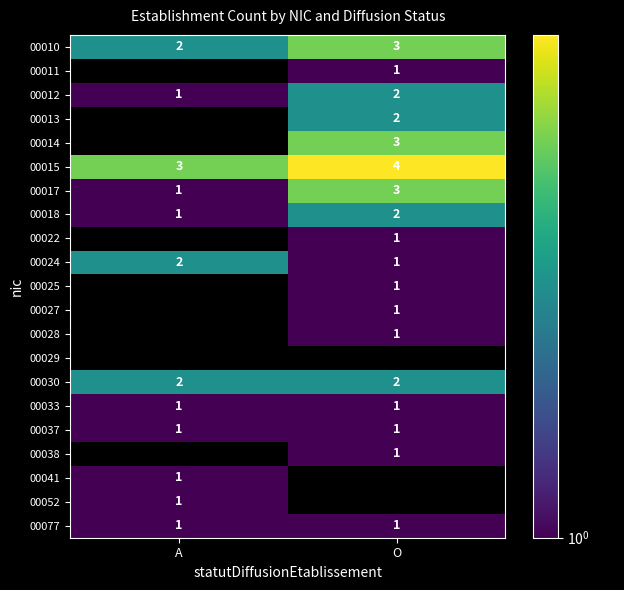

Rank the categories by 00024 value from highest to lowest.

A, O